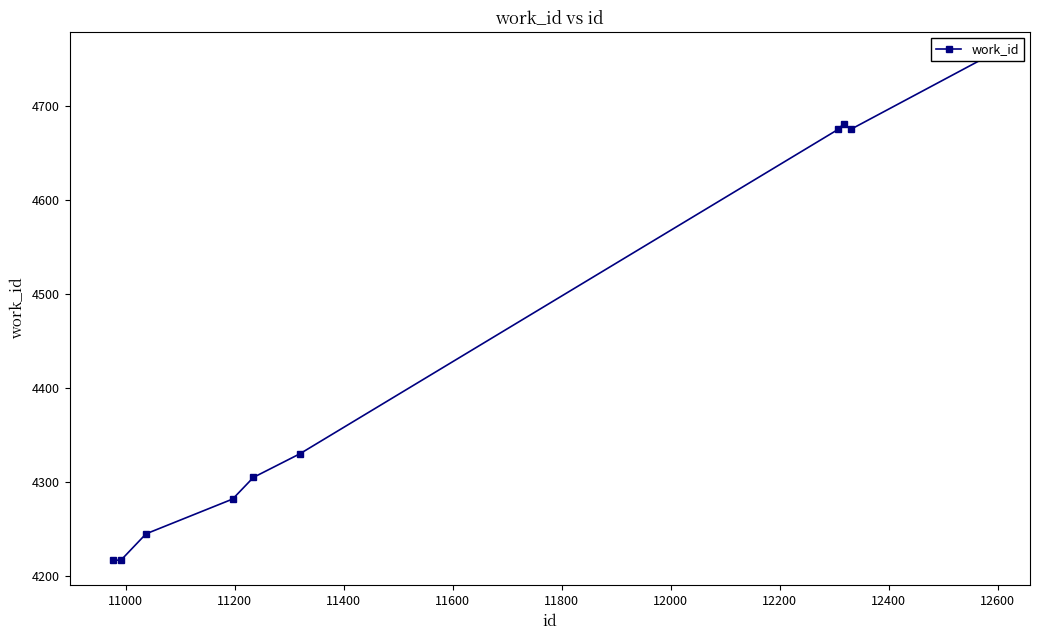

Does the chart display data point markers on the line(s)?

Yes